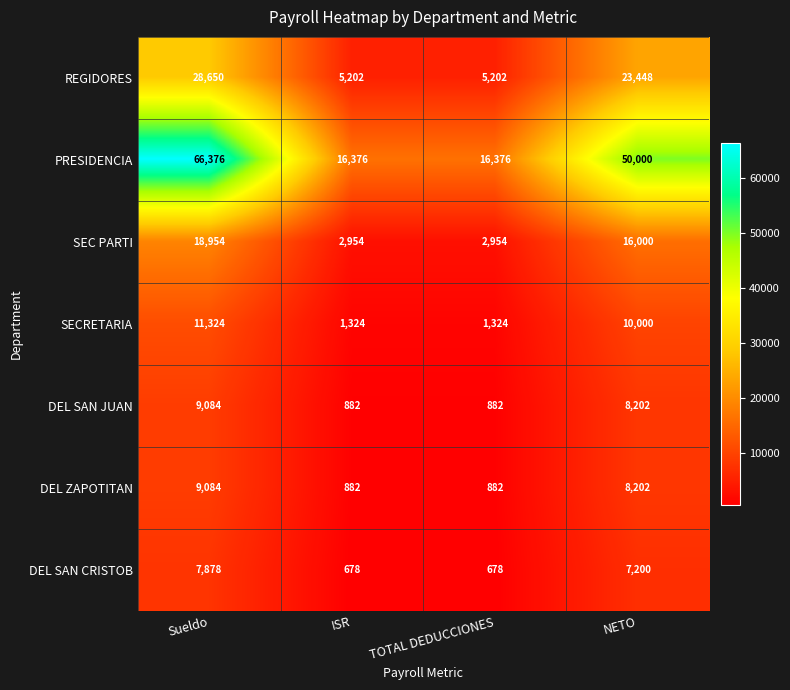

What value does the DEL ZAPOTITAN series have at ISR, to the nearest 100?

900